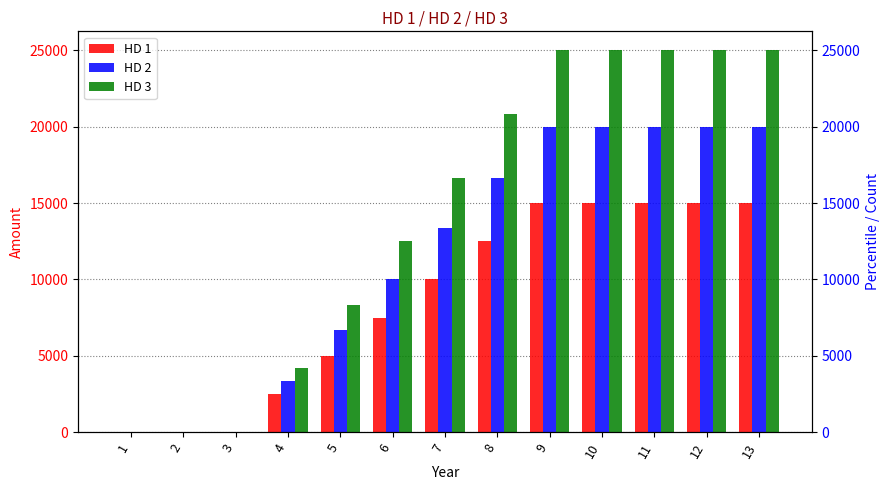

Which series has the largest range (max minus min)?

HD 3